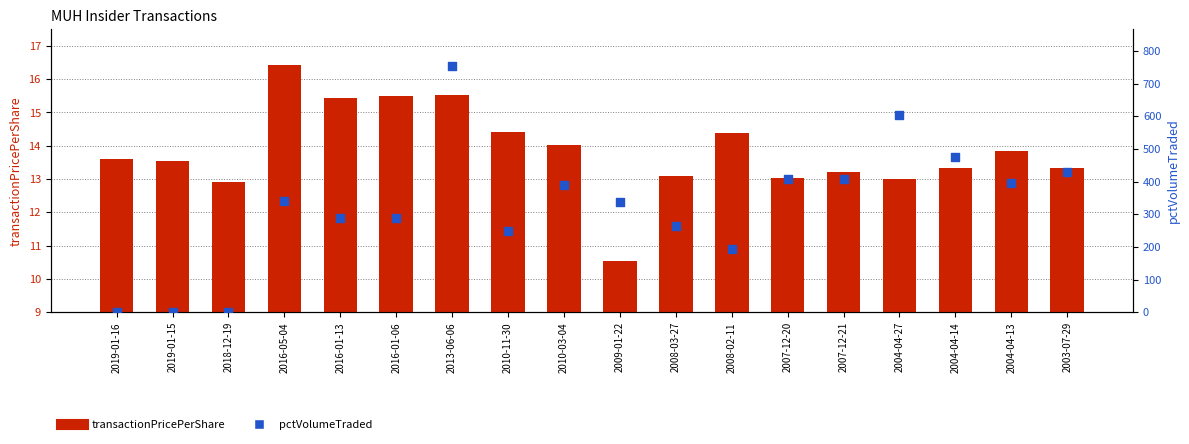

Which series has the widest spread of Y values?

pctVolumeTraded